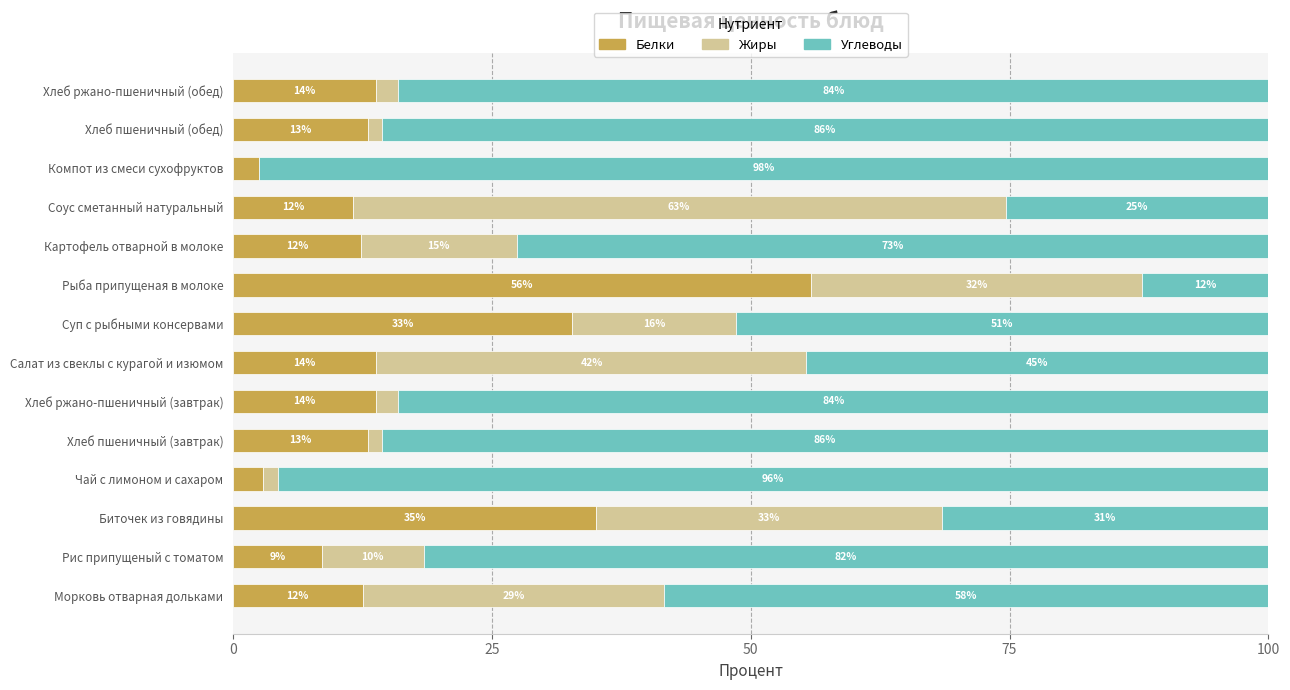

What position from the left is Рис припущеный с томатом?

2